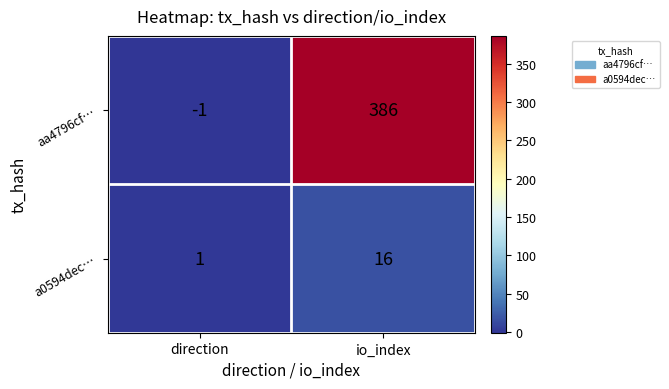

Which series has the widest spread of values?

aa4796cf…